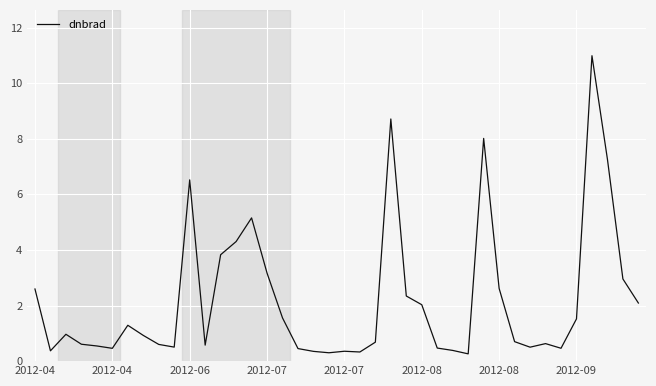

What is the maximum value shown in the chart?

11.0